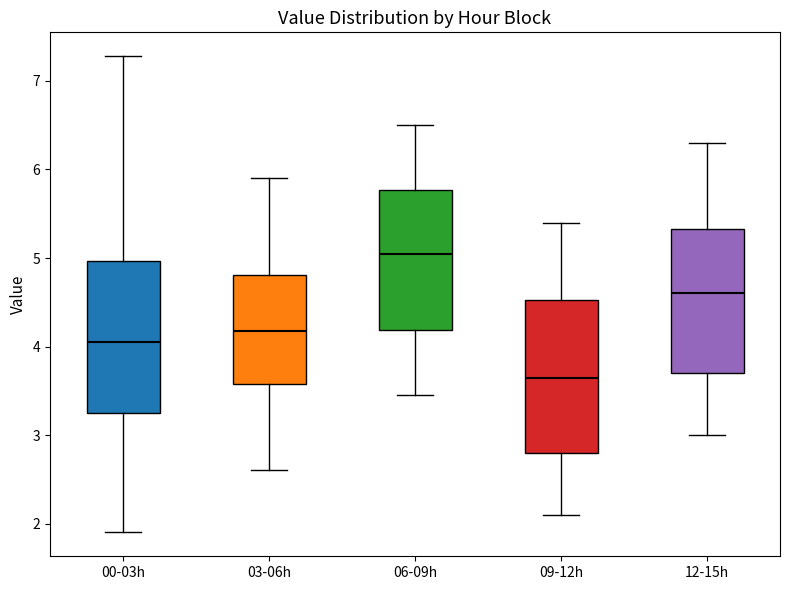

Reading left to right, read every box against the y-axis: the position of its median line, the range the box covers, and the ends of its whiskers. The values are not printed on the chart, so give them approximately, as read against the axis.

00-03h: median 4.1, box 3.3 to 5.0, whiskers 1.9 to 7.3
03-06h: median 4.2, box 3.6 to 4.8, whiskers 2.6 to 5.9
06-09h: median 5.1, box 4.2 to 5.8, whiskers 3.5 to 6.5
09-12h: median 3.7, box 2.8 to 4.5, whiskers 2.1 to 5.4
12-15h: median 4.6, box 3.7 to 5.3, whiskers 3.0 to 6.3